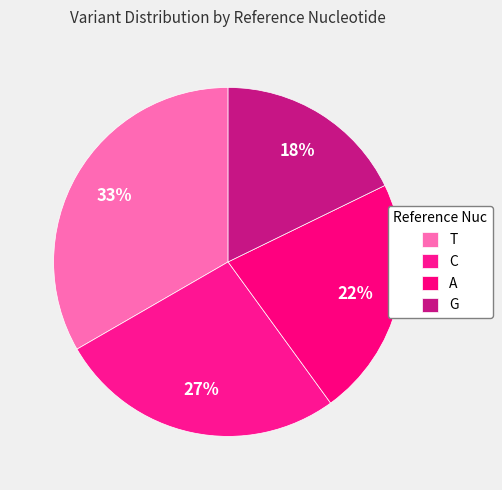

Is it true that T is 33% of the pie?

True